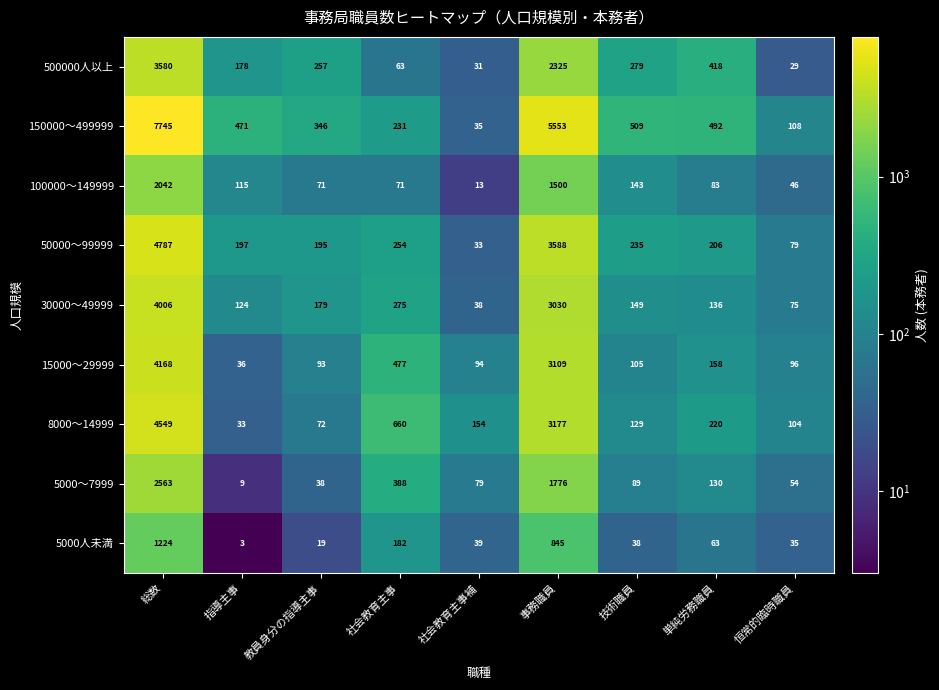

What is the spread (max minus min) of values at 恒常的臨時職員?

79